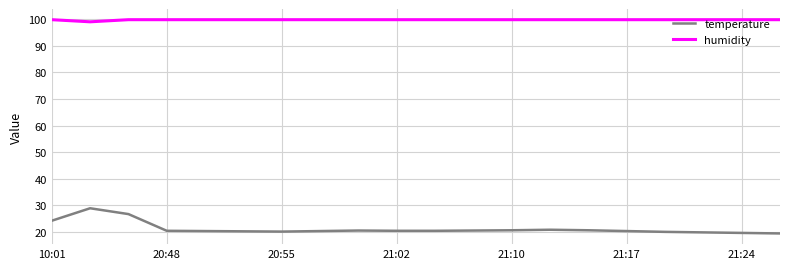

What is the difference between the maximum and minimum values in the temperature series?

9.5